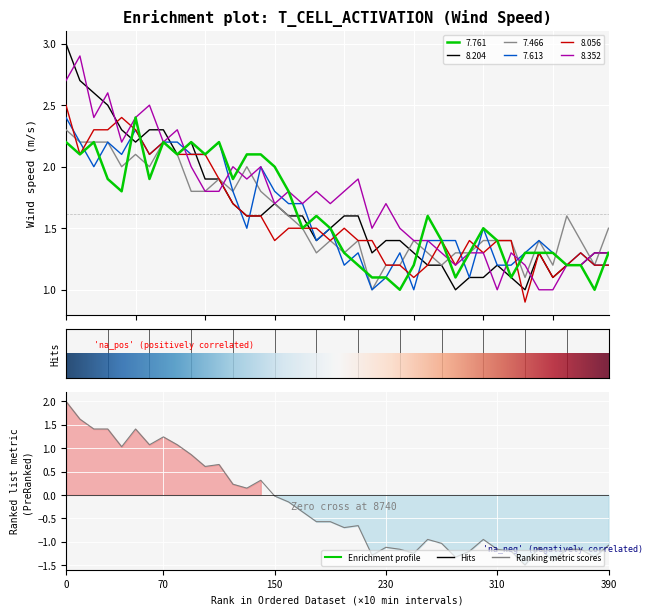

How many intersections are there between 8.204 and 7.466?

3